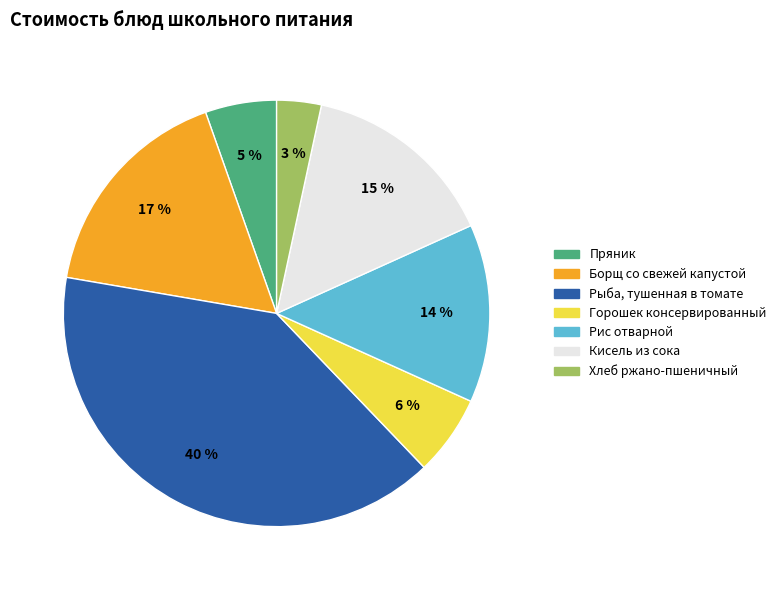

True or false: Борщ со свежей капустой accounts for 17% of the total.

True